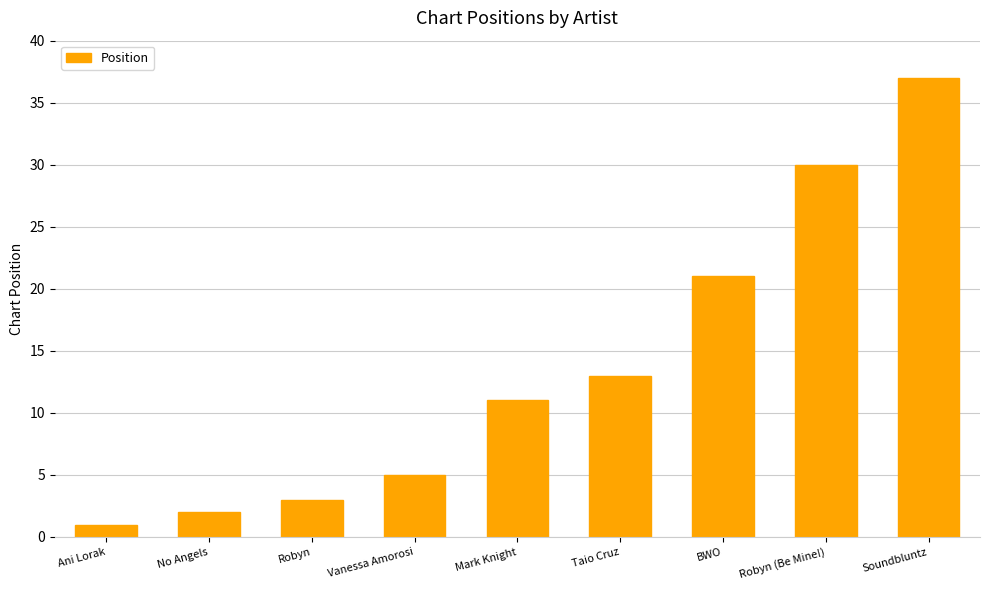

Reading left to right, extract all data points from this chart.

1	2	3	5	11	13	21	30	37